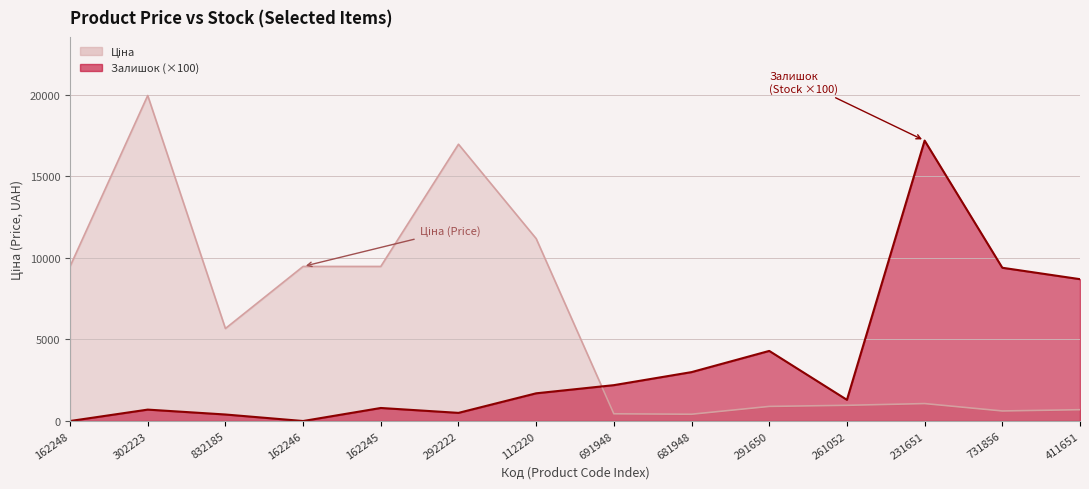

Which has a higher value, 691948 or 162245?

162245